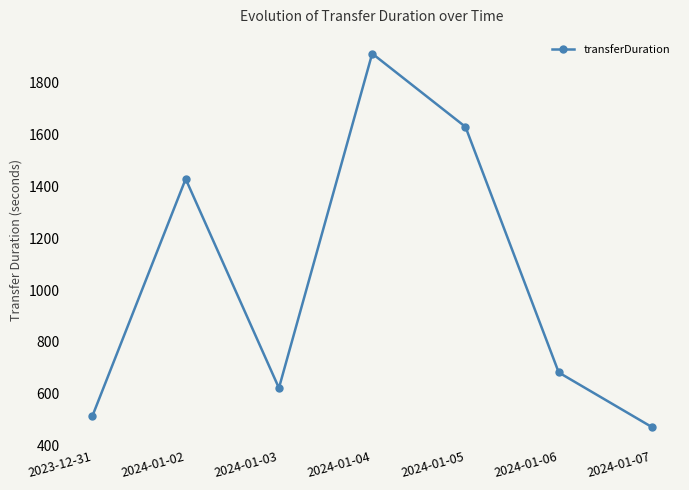

Reading left to right, what are all the values shown in this chart?

2023-12-31=514	2024-01-02=1429	2024-01-03=622	2024-01-04=1913	2024-01-05=1630	2024-01-06=682	2024-01-07=471